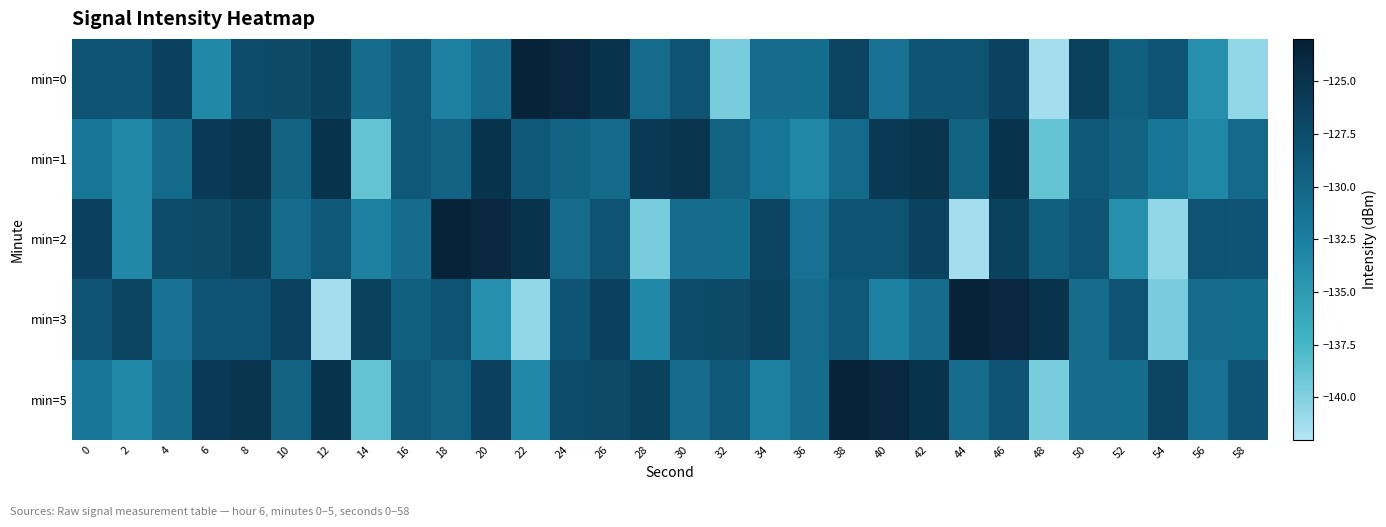

Rank the series at 10 from highest to lowest value.

min=3, min=0, min=1, min=5, min=2